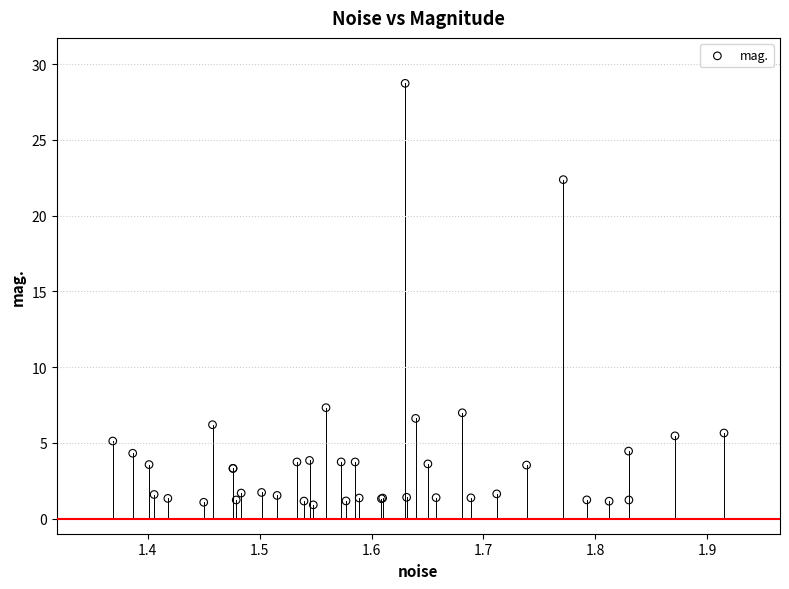

What Y value in the scatter plot is closest to 14?

7.3